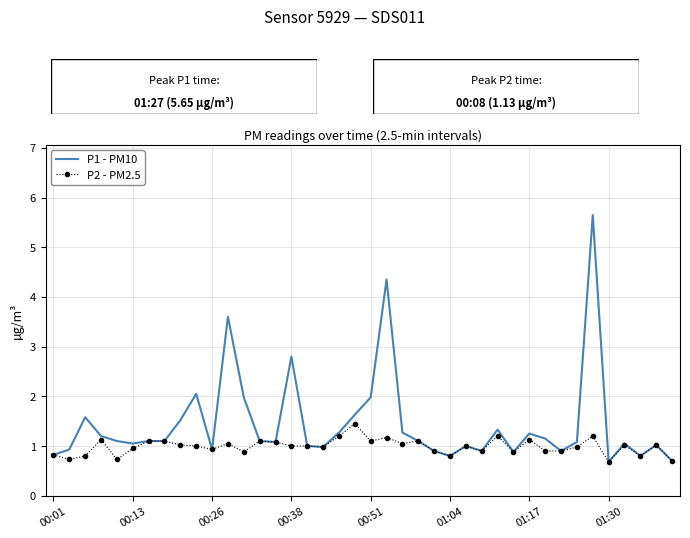

What is the maximum value shown in the chart?

5.7